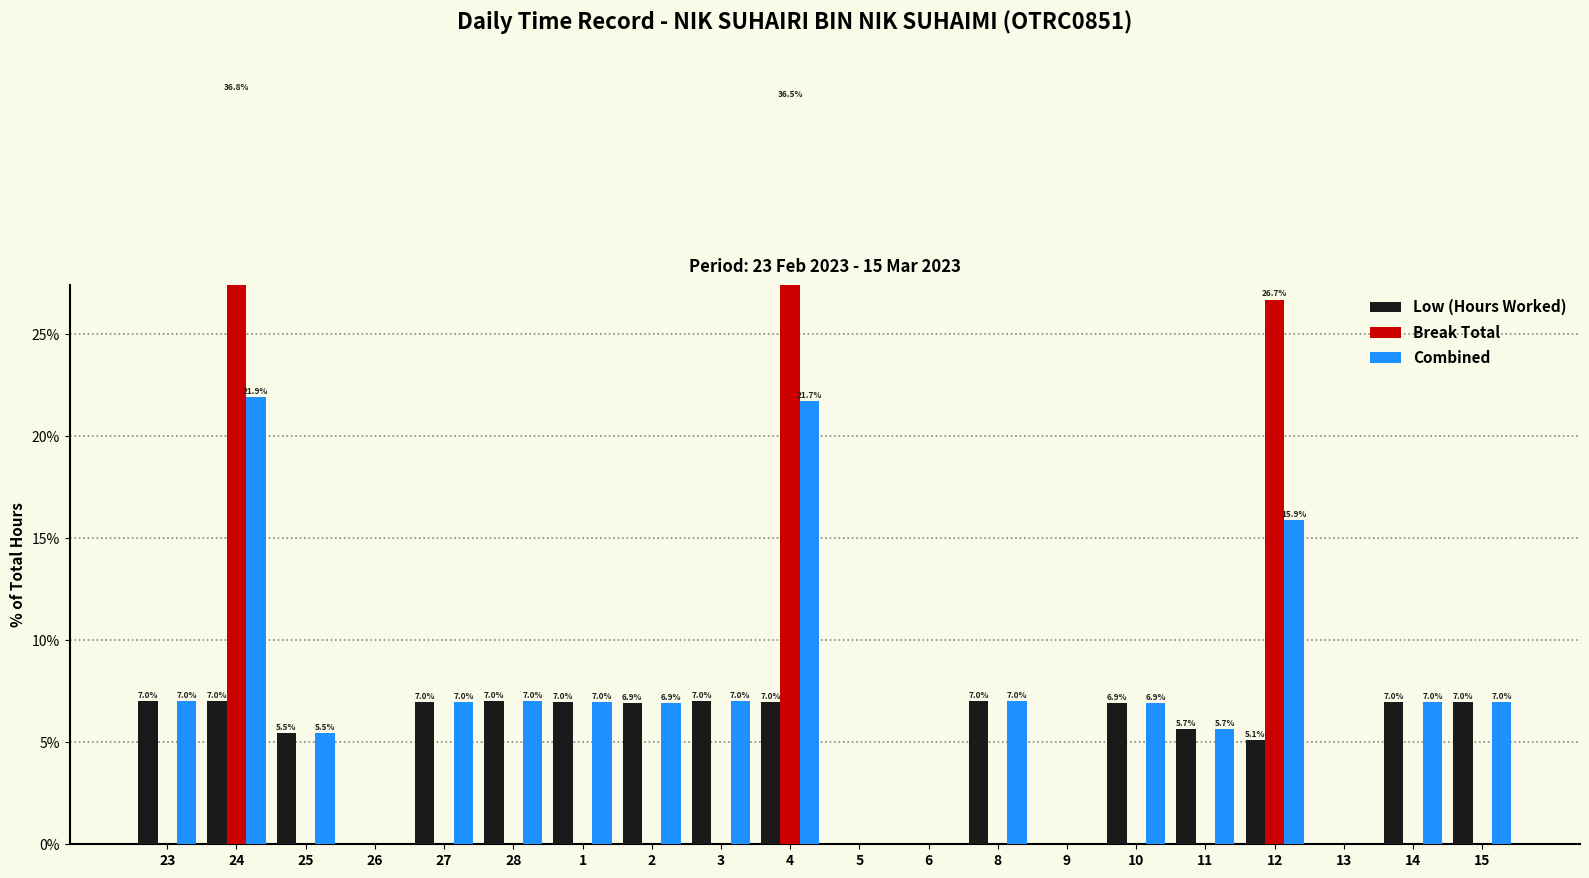

List the labels in order of Break Total value, smallest first.

23, 25, 26, 27, 28, 1, 2, 3, 5, 6, 8, 9, 10, 11, 13, 14, 15, 12, 4, 24